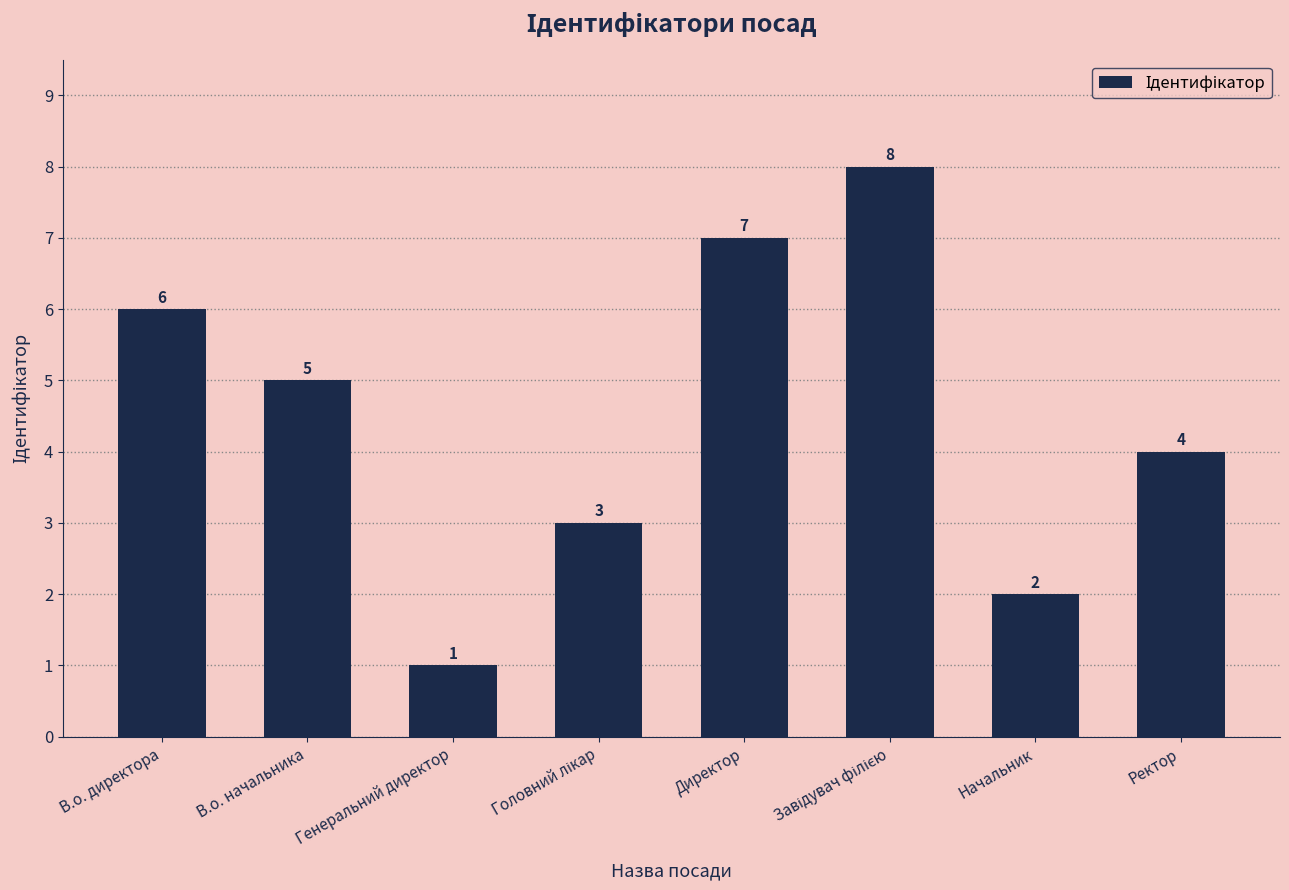

Reading left to right, what are all the values shown in this chart?

6	5	1	3	7	8	2	4